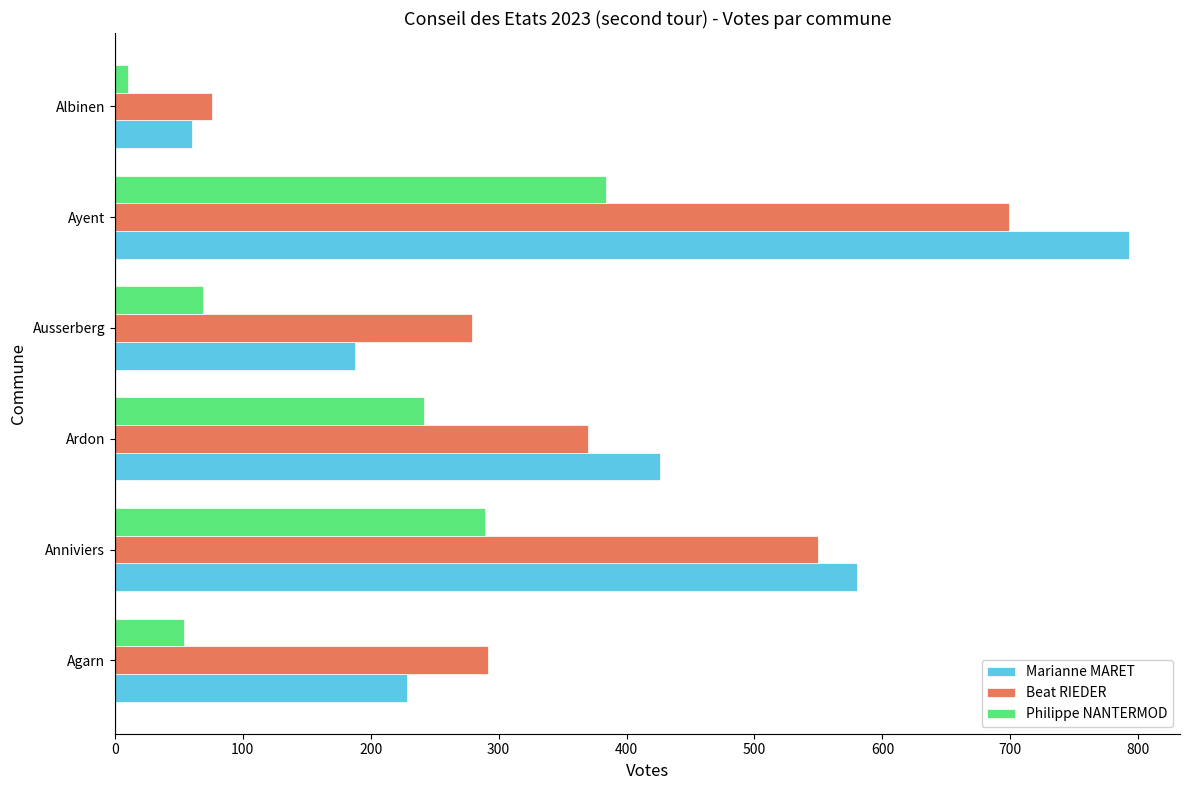

What is the difference between the maximum and minimum values in the Philippe NANTERMOD series?

374